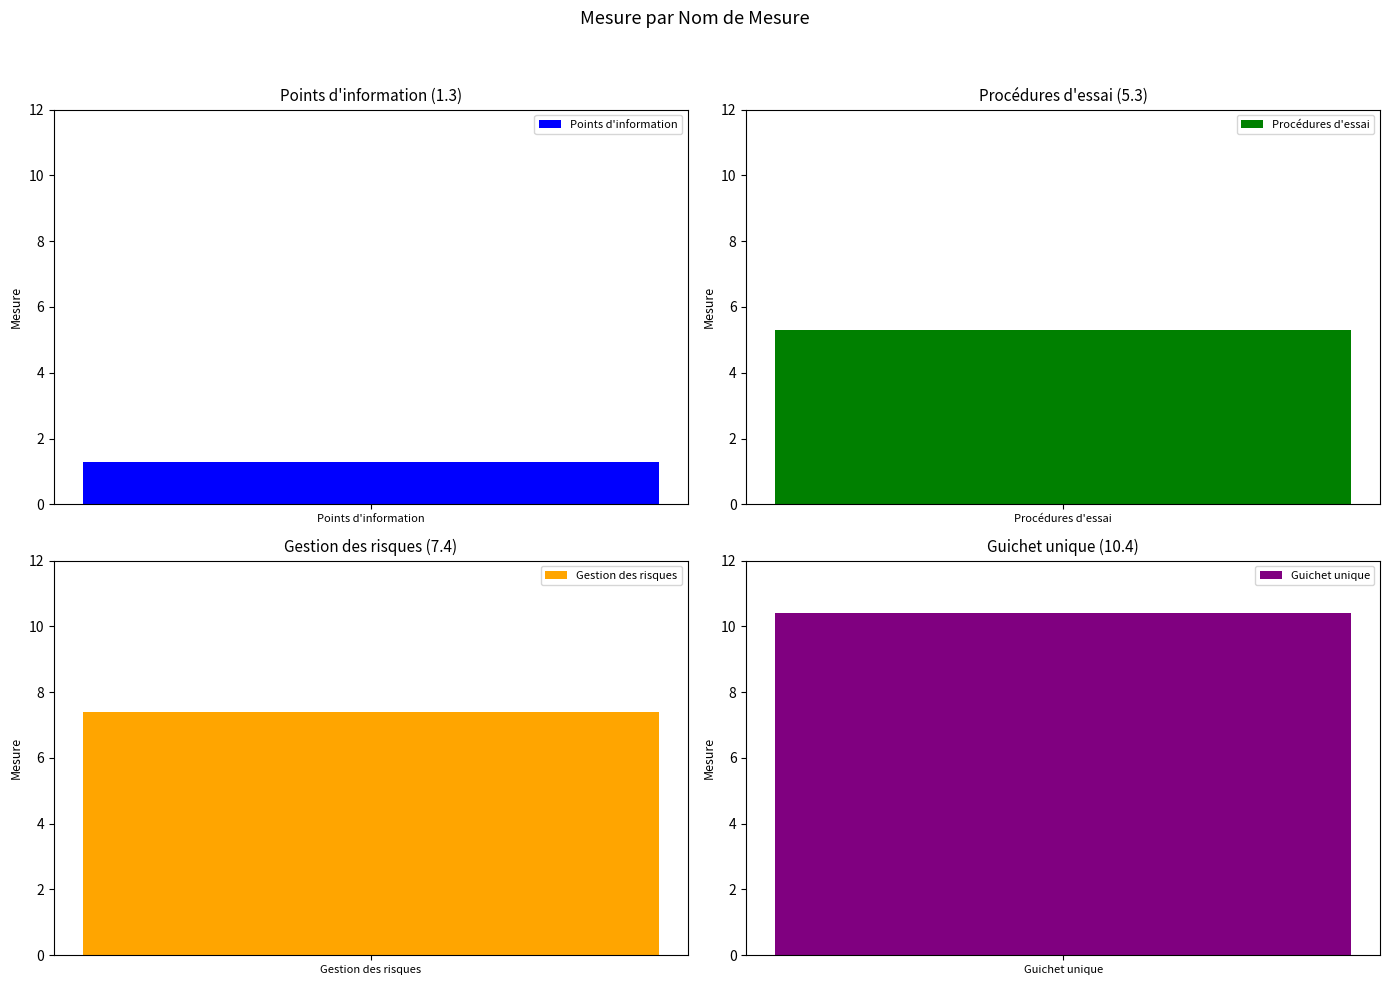

The value at Guichet unique is 2.9. True or false?

False